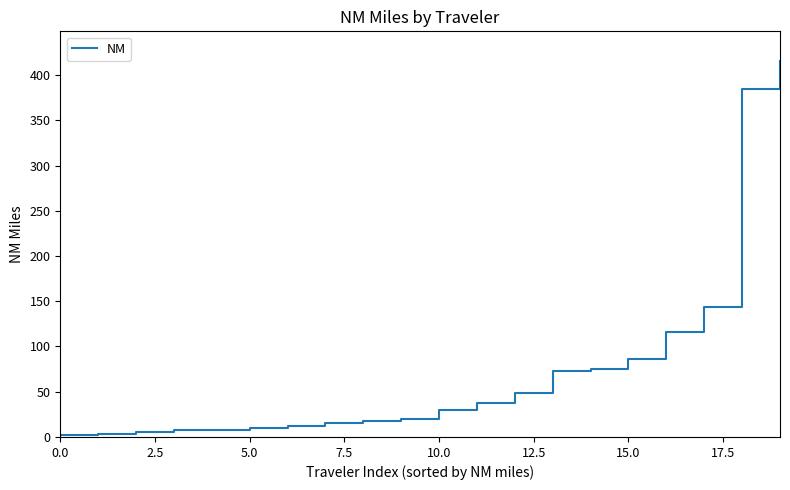

What is the smallest value displayed?

1.8